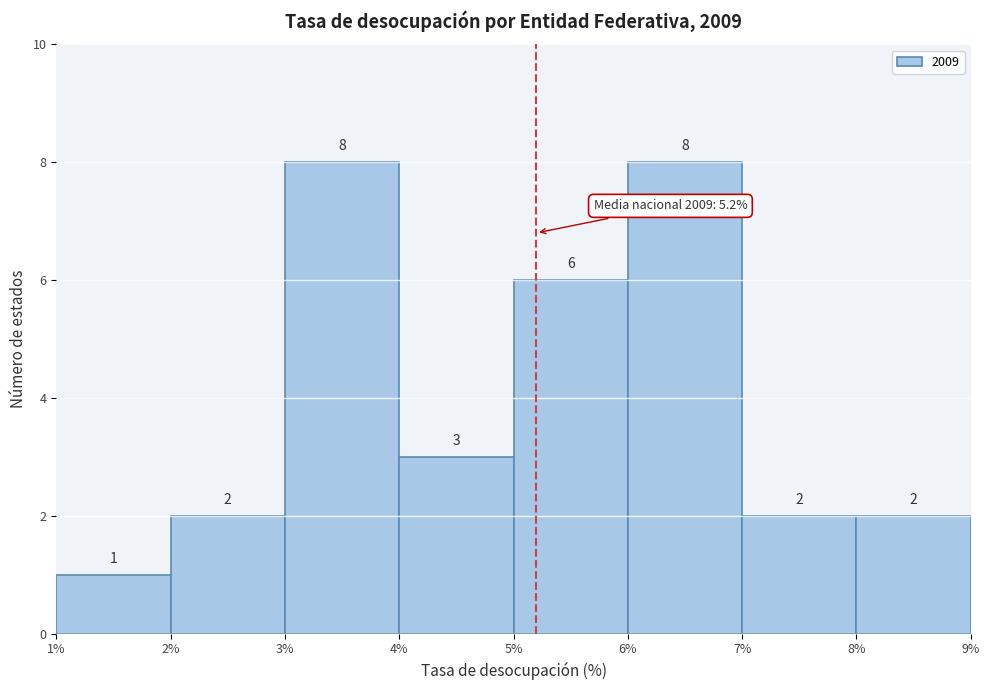

What is the height of the bar covering 6% to 7% on the x-axis?

8